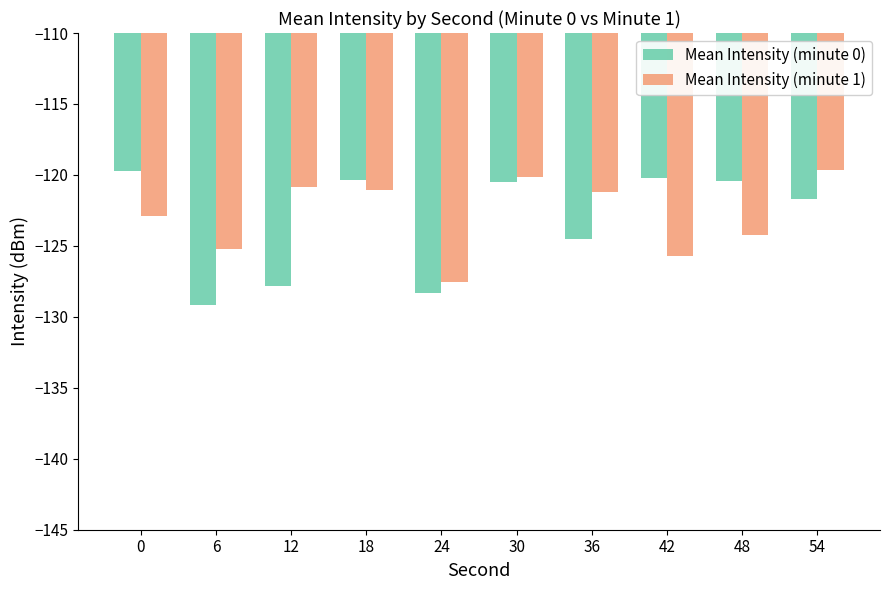

What is the difference between the Mean Intensity (minute 0) values at 24 and 36?

3.8